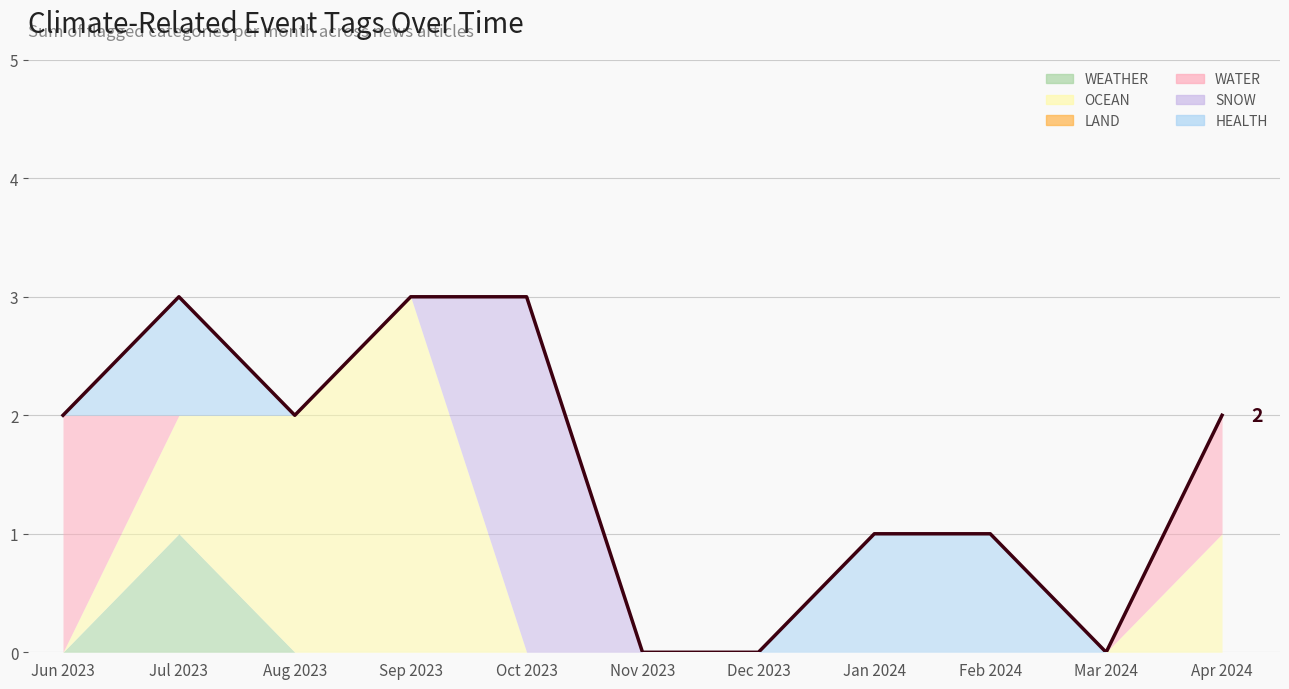

What is the sum of all values?

17